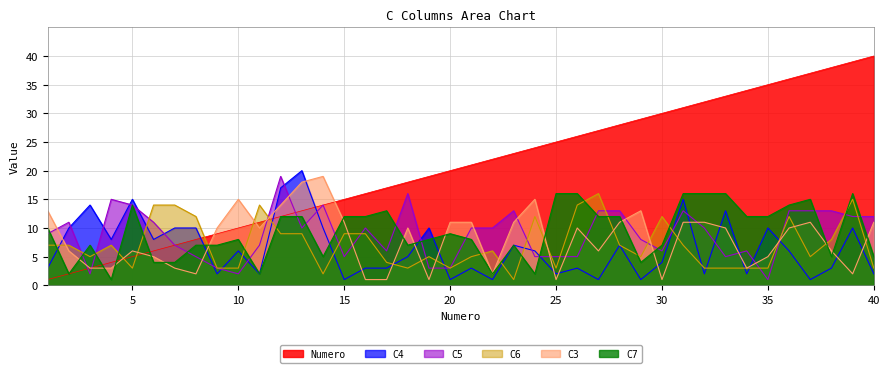

Which series has the widest spread of values?

Numero